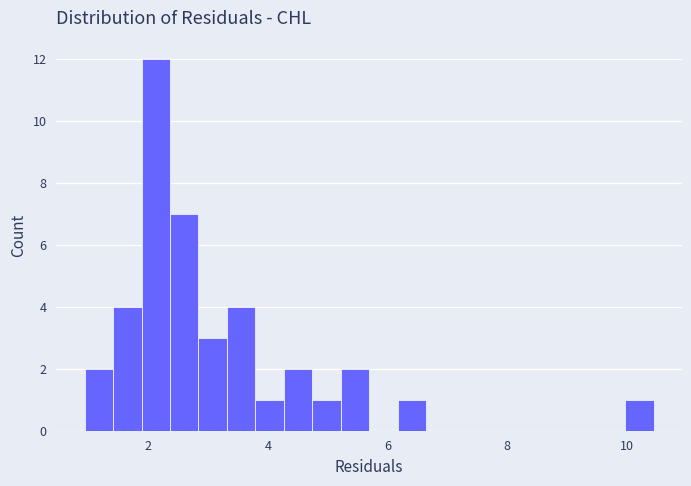

Read against the x-axis, roughly where is the centre of the tallest bar?

2.2